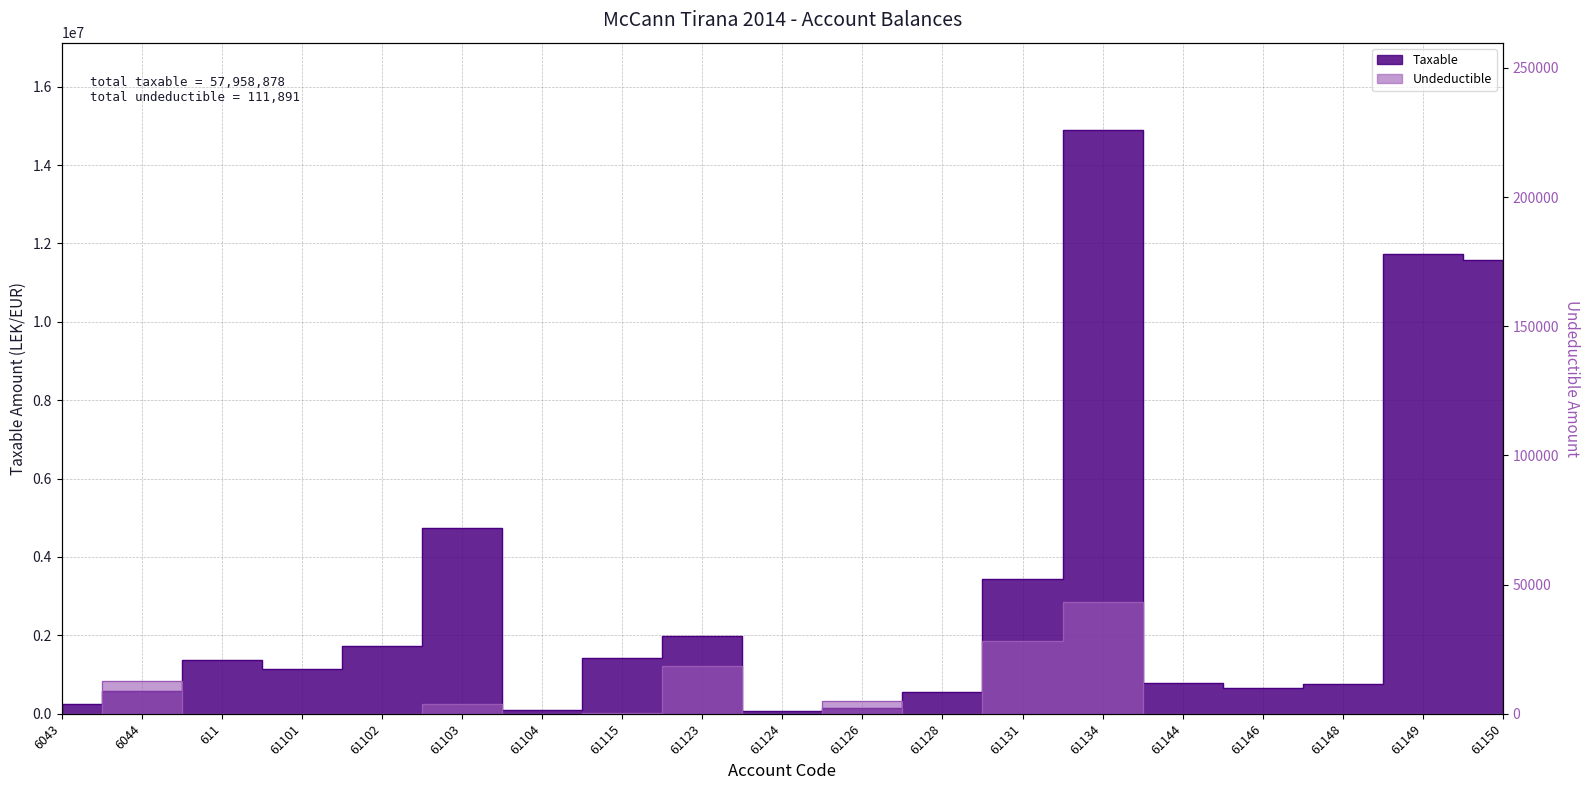

Reading left to right, transcribe all the data shown in this chart.

Taxable: 250227.1	575296.9	1366068.5	1149043.7	1735151.5	4731146.9	105900.0	1433753.2	1991862.2	61813.2	157990.0	567460.5	3437988.5	14887859.8	779642.1	666085.5	769080.9	11717876.6	11574631.1
Undeductible: 0.0	12822.0	0.0	0.0	0.0	3920.0	0.0	250.0	18500.0	0.0	5100.0	0.0	28000.0	43299.0	0.0	0.0	0.0	0.0	0.0